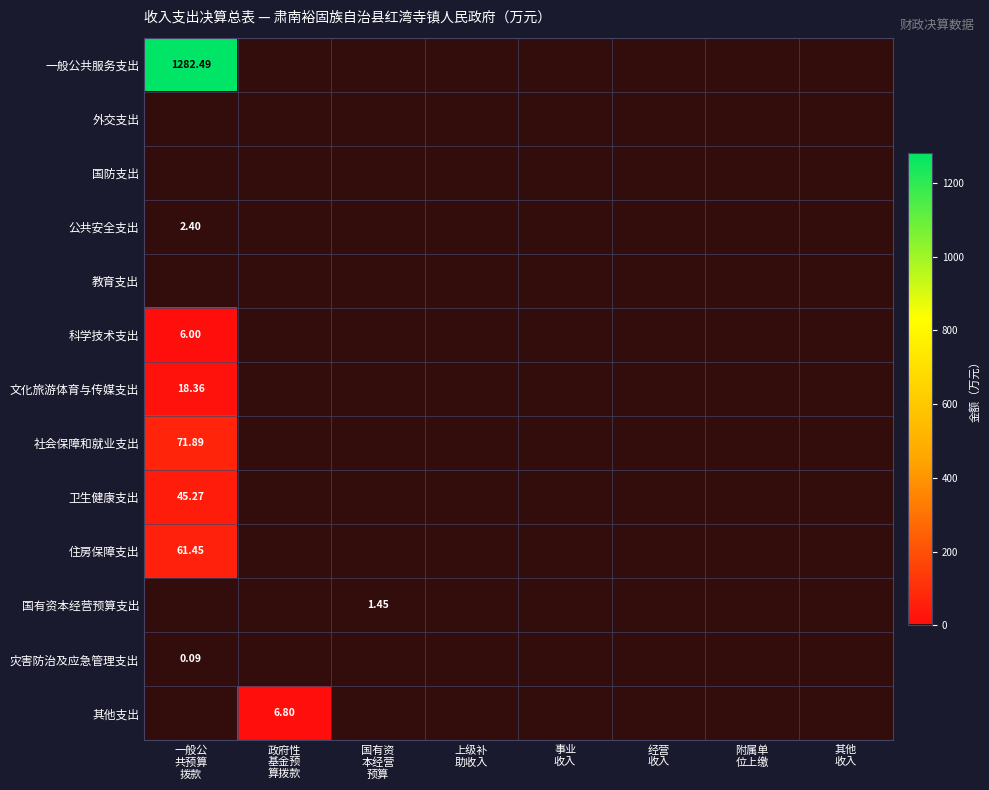

What is the maximum value shown in the chart?

1282.5